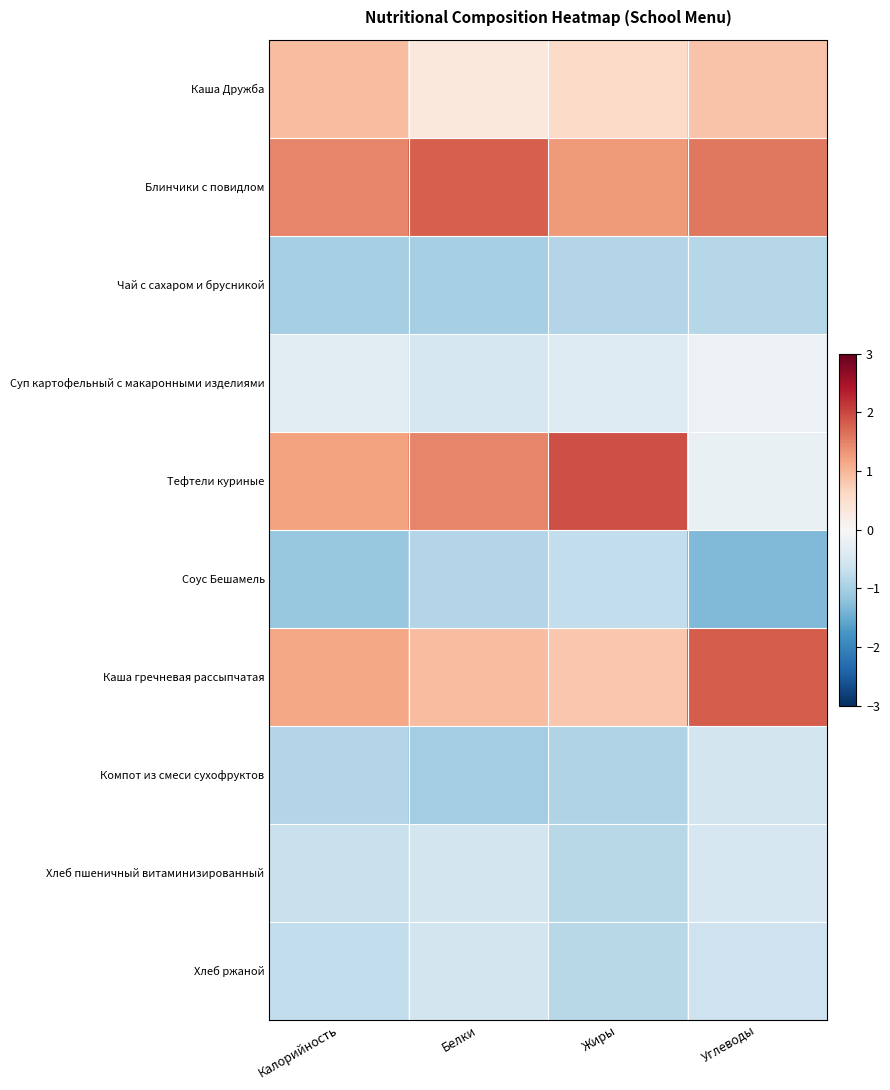

How many distinct data groups are displayed?

10